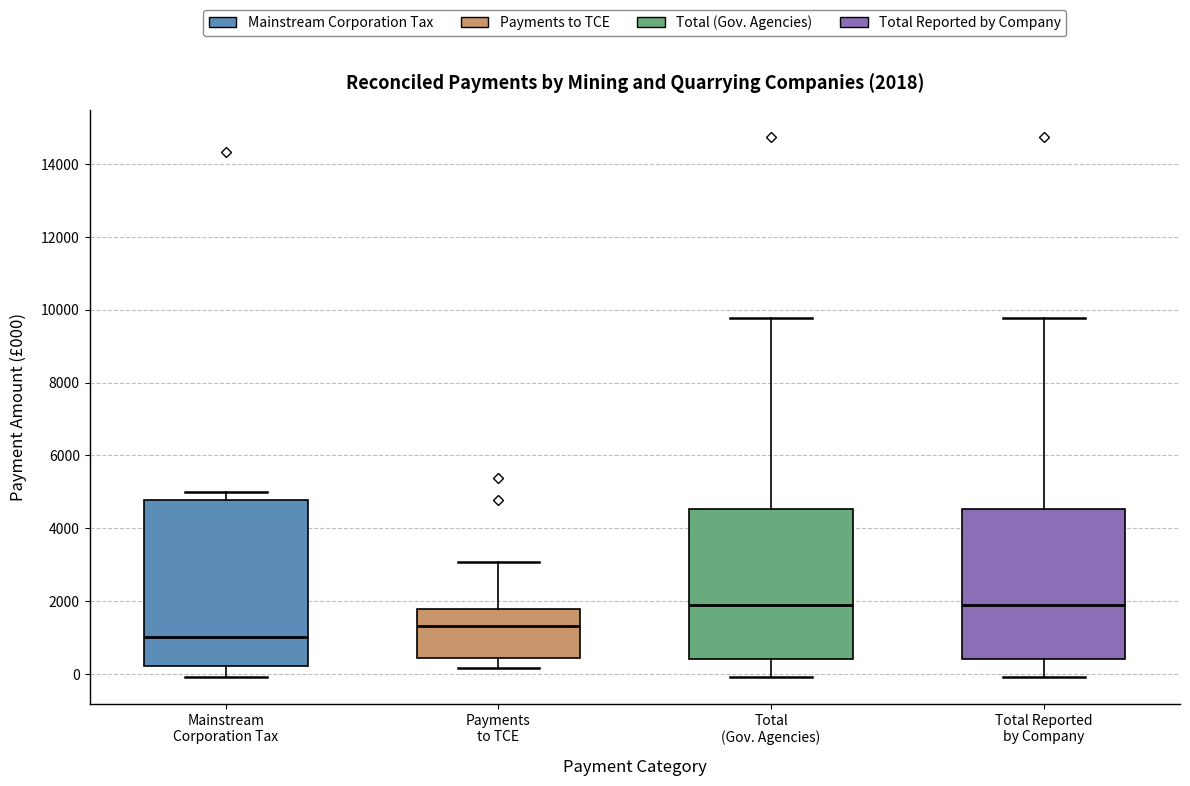

Which box is the tallest, from its lower edge to its upper edge?

Mainstream Corporation Tax